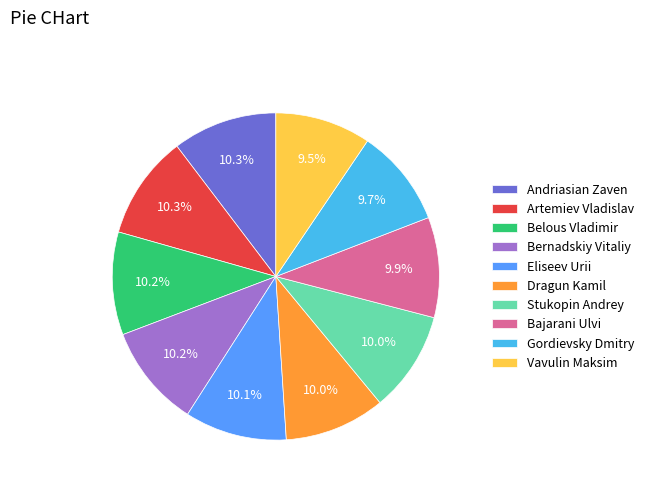

What percentage is the Dragun Kamil slice, to the nearest percent?

10%